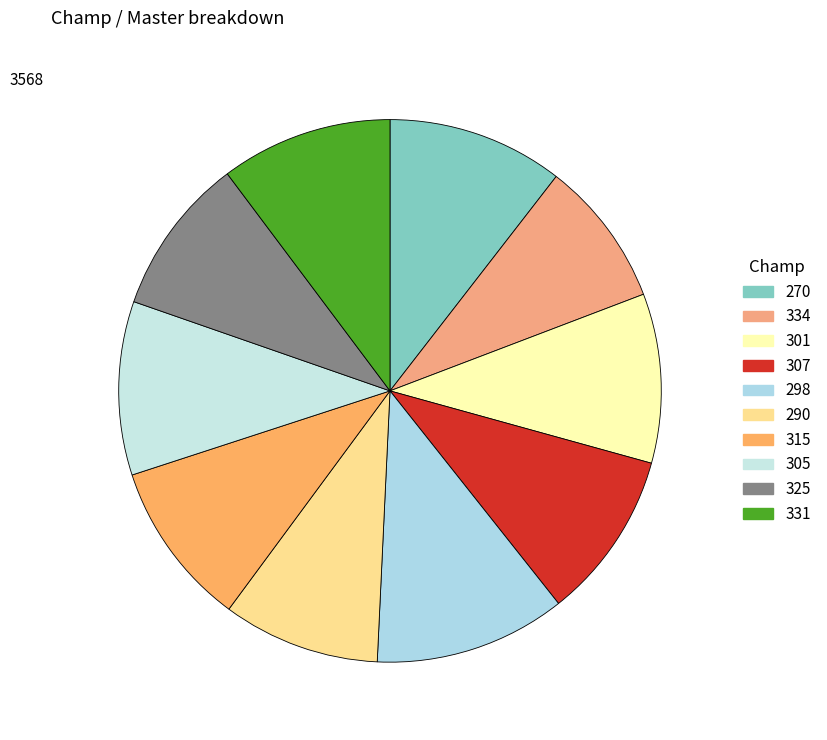

Count the number of slices in the pie.

10